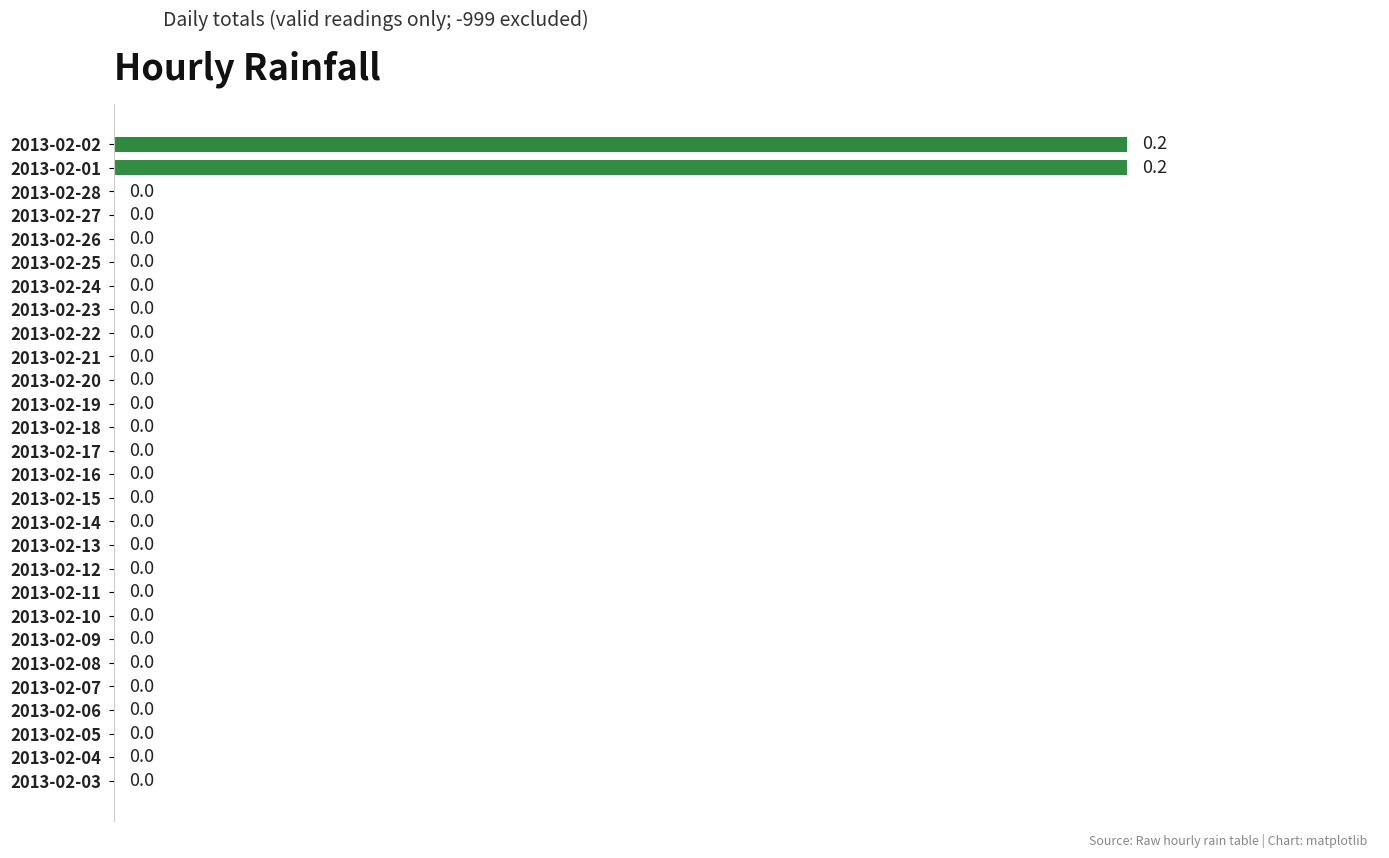

What is the sum of all values?

0.4